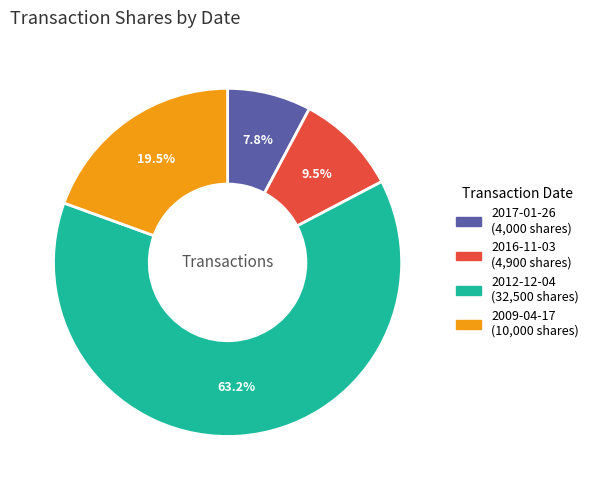

Rank the categories by value from highest to lowest.

2012-12-04, 2009-04-17, 2016-11-03, 2017-01-26